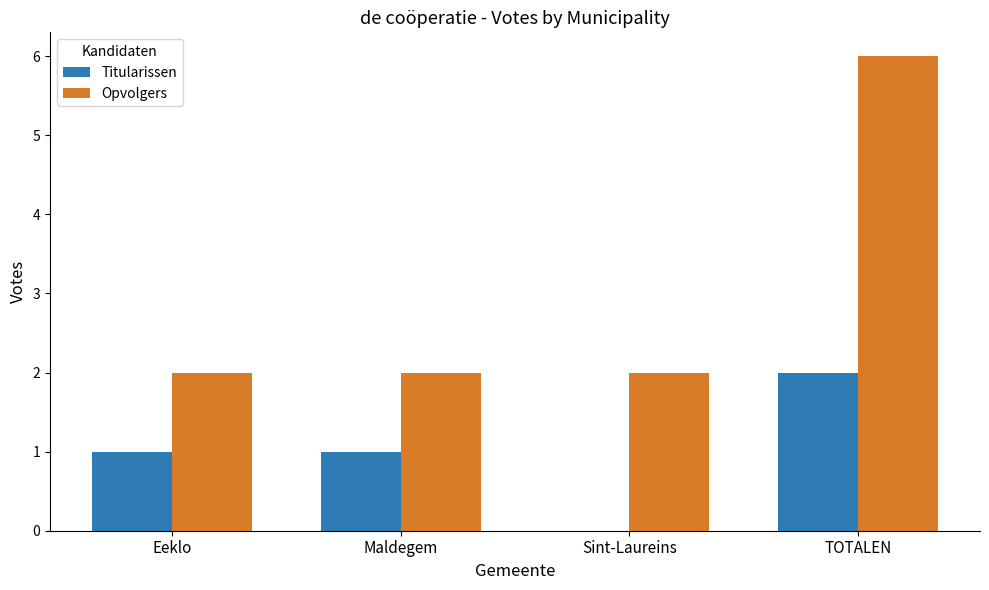

Which category has the highest value in the Titularissen series?

TOTALEN